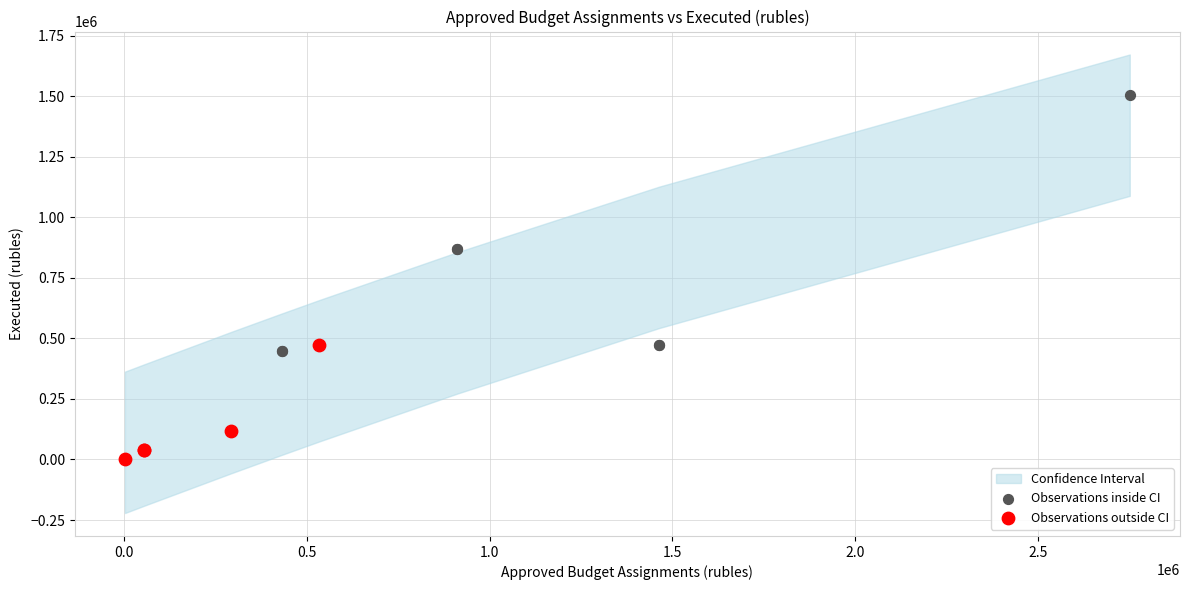

Which series reaches the minimum Y coordinate?

Observations outside CI